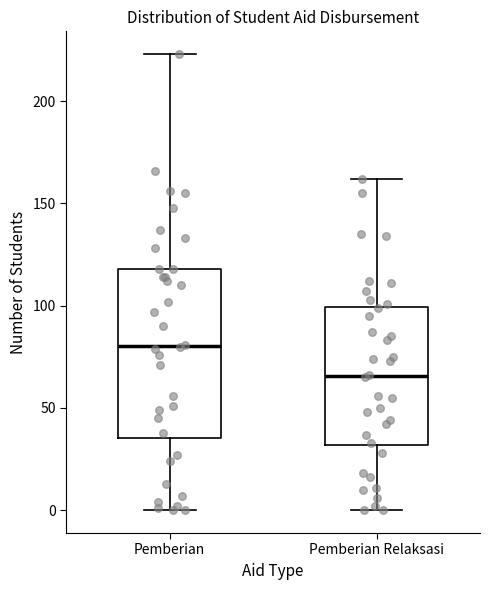

Which box's median line is the lowest?

Pemberian Relaksasi